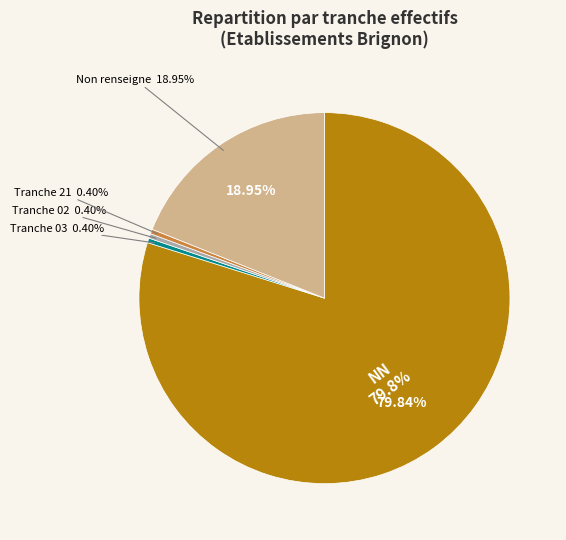

How much of the chart is everything except 21?

99.6%